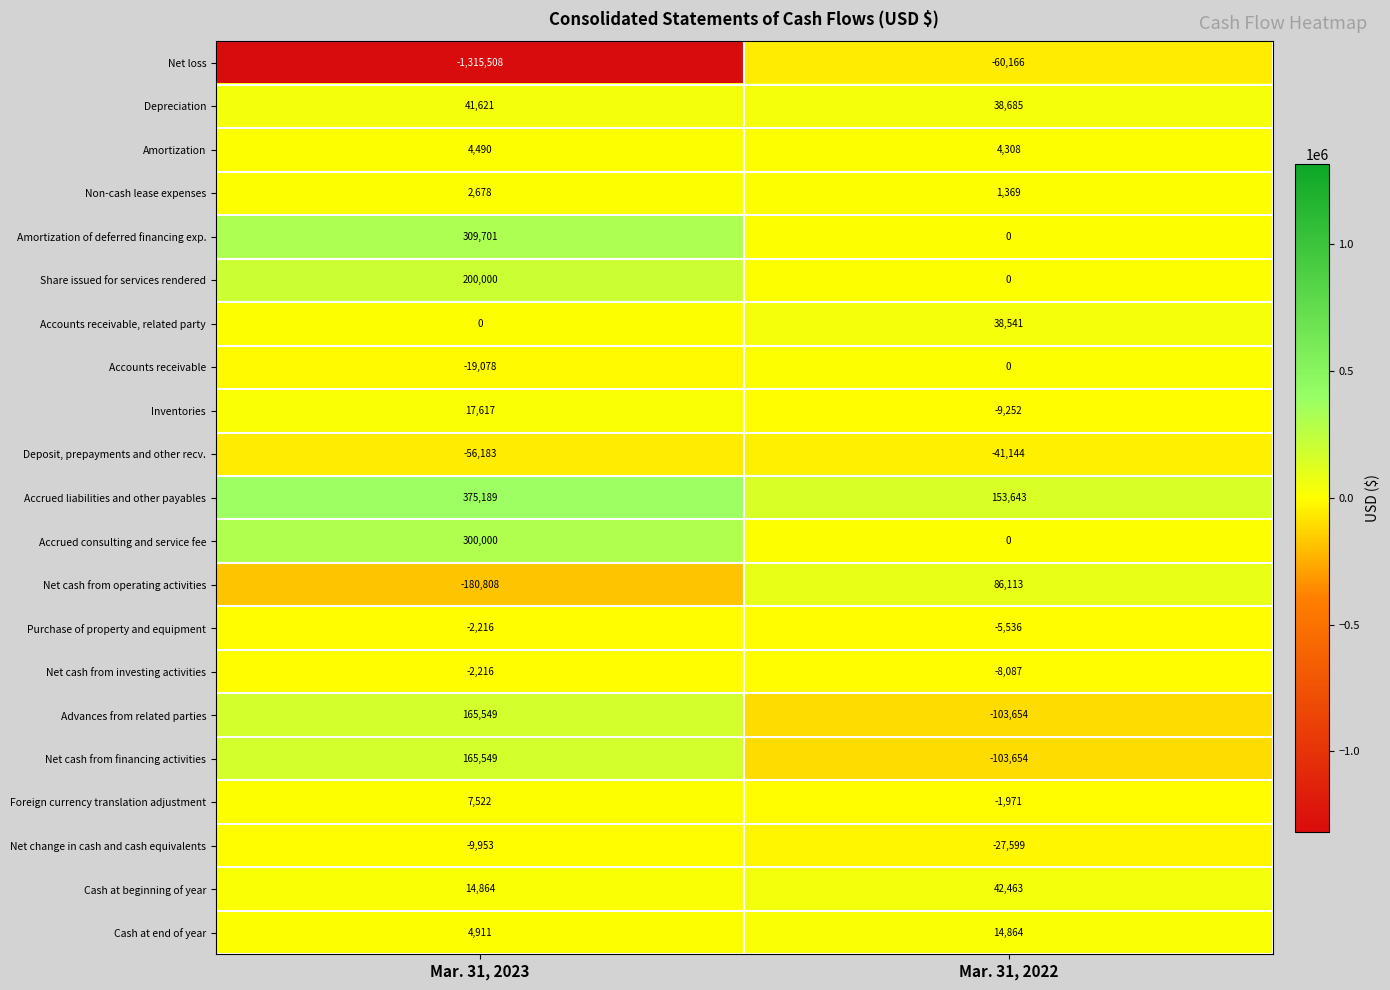

Which category has the lowest value in the Cash at beginning of year series?

Mar. 31, 2023